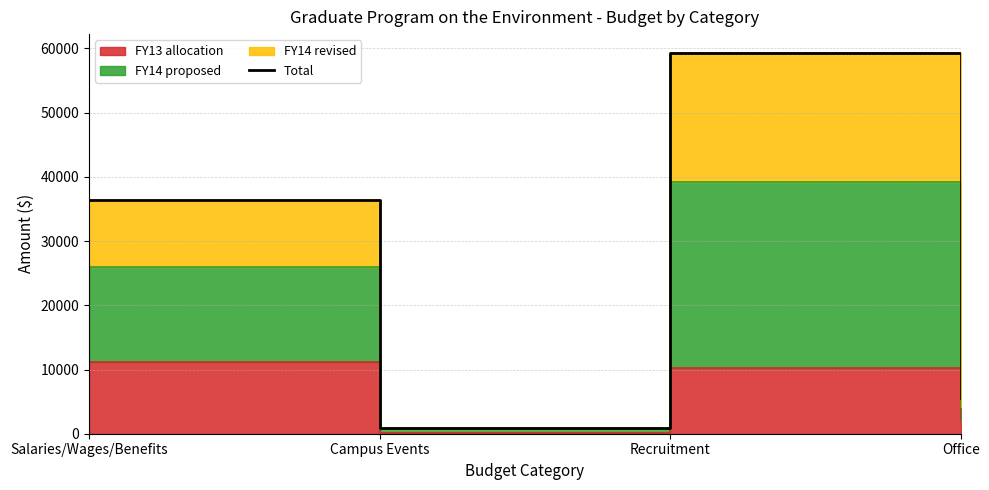

What is the difference between the maximum and minimum values?

58354.0